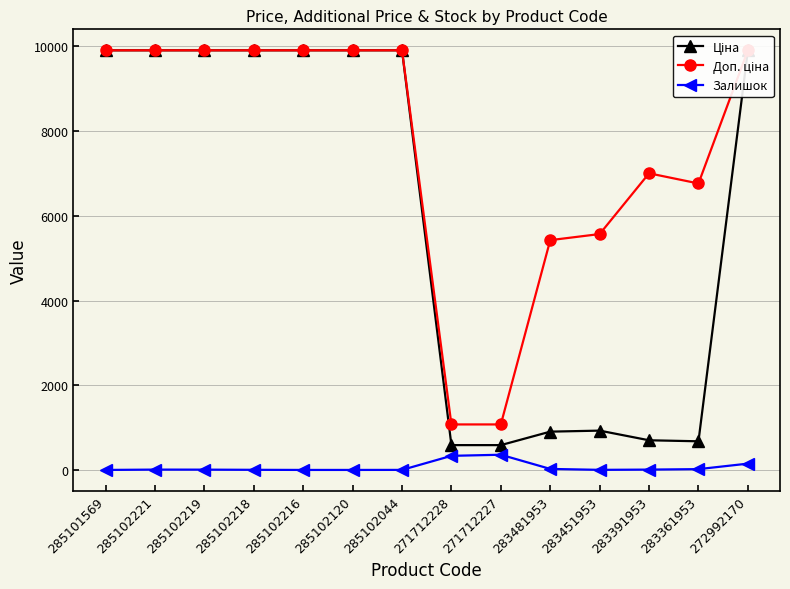

What are all the series names shown in the legend?

Ціна, Доп. ціна, Залишок